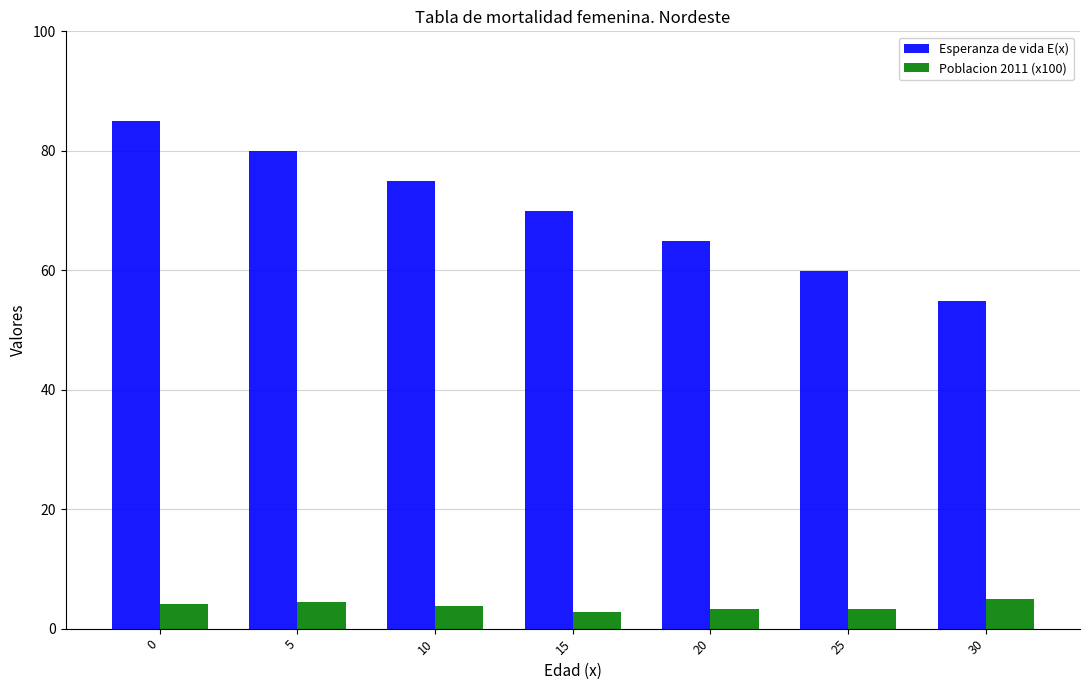

Is it true that Esperanza de vida E(x) equals 54.9 at 30?

True